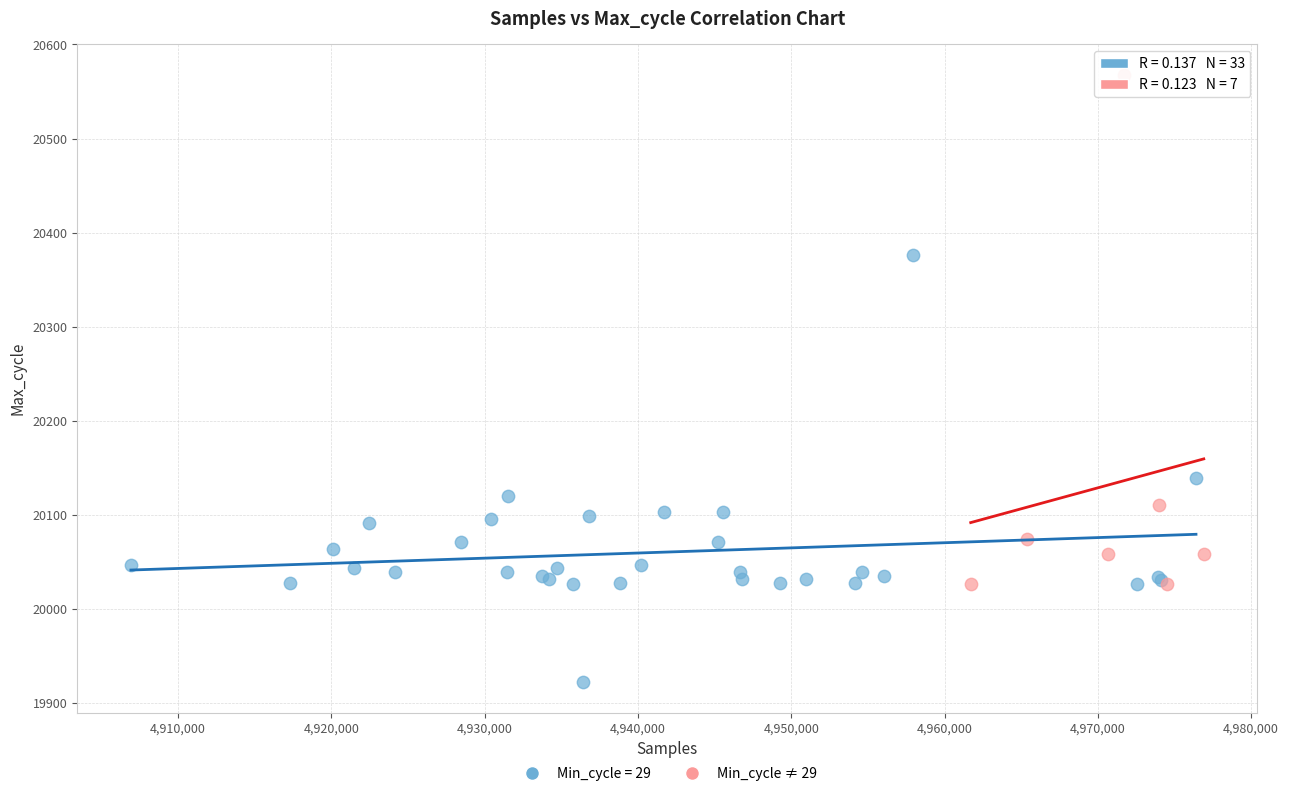

Which series contains the lowest Y value?

Min_cycle = 29